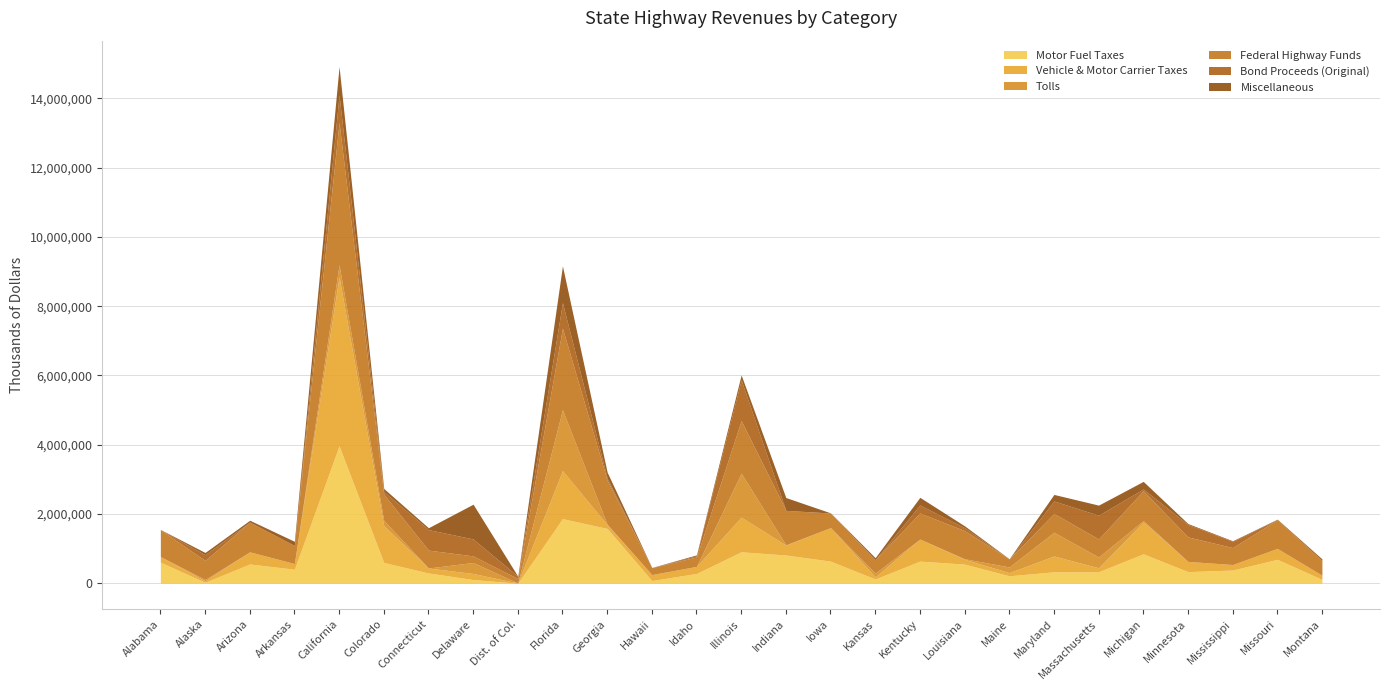

What is the label of the 8th point from the left?

Delaware